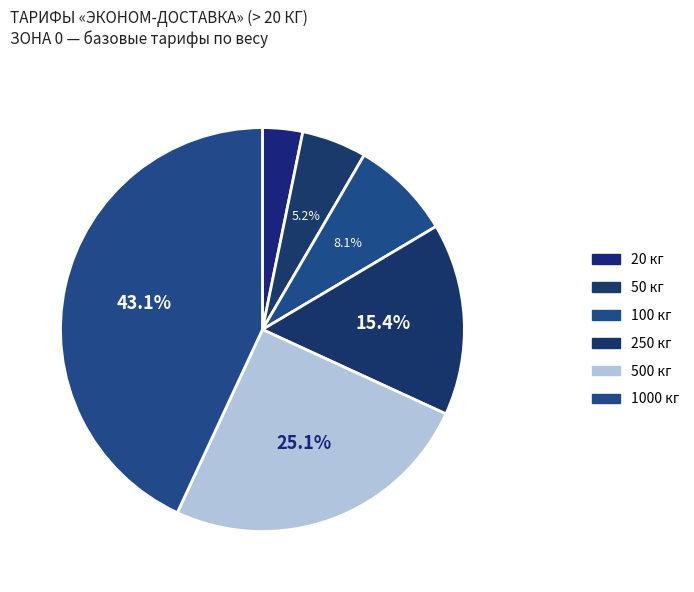

What percentage is NOT represented by 20 кг?

96.8%